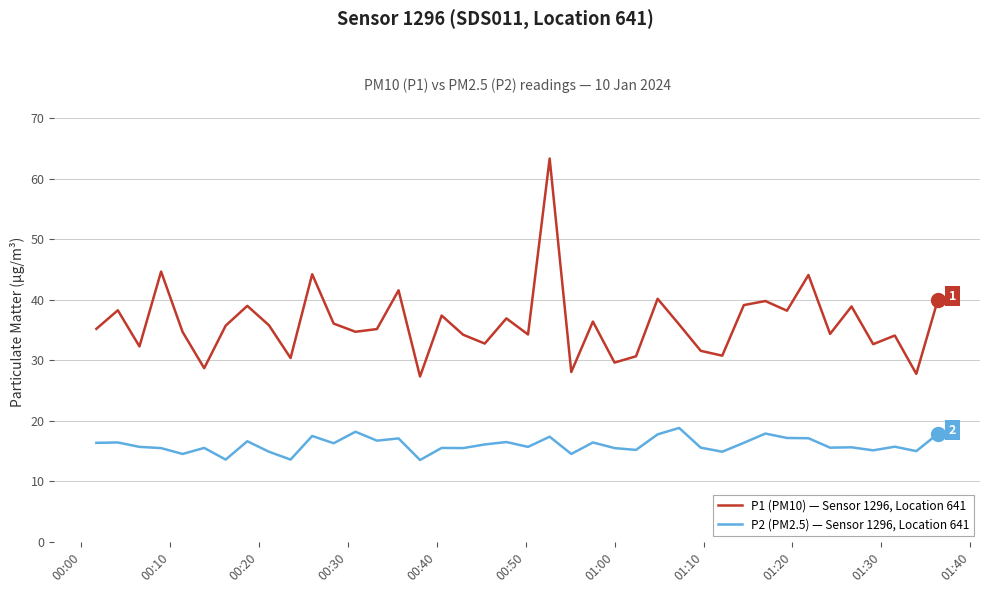

Which series has the largest total across all categories?

P1 (PM10) — Sensor 1296, Location 641